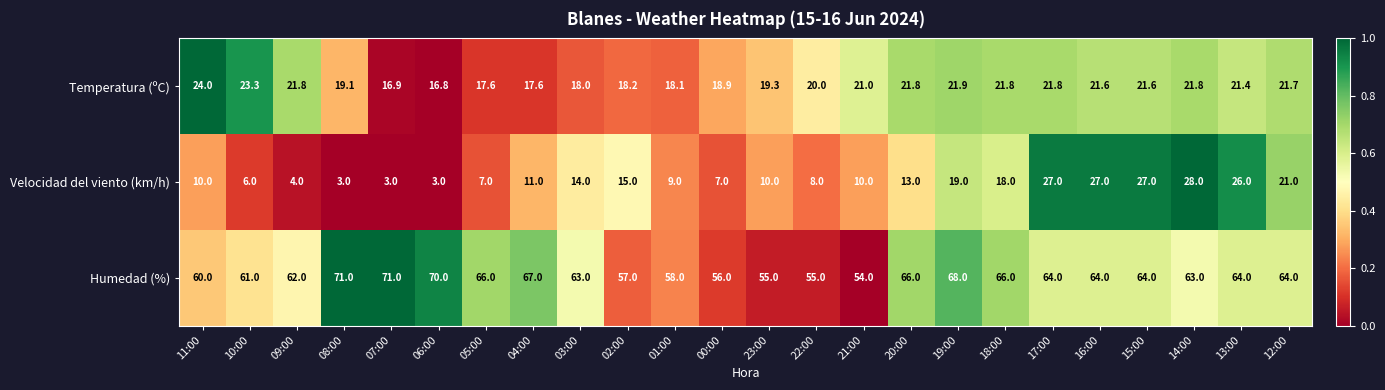

What value does the Humedad (%) series have at 02:00?

57.0